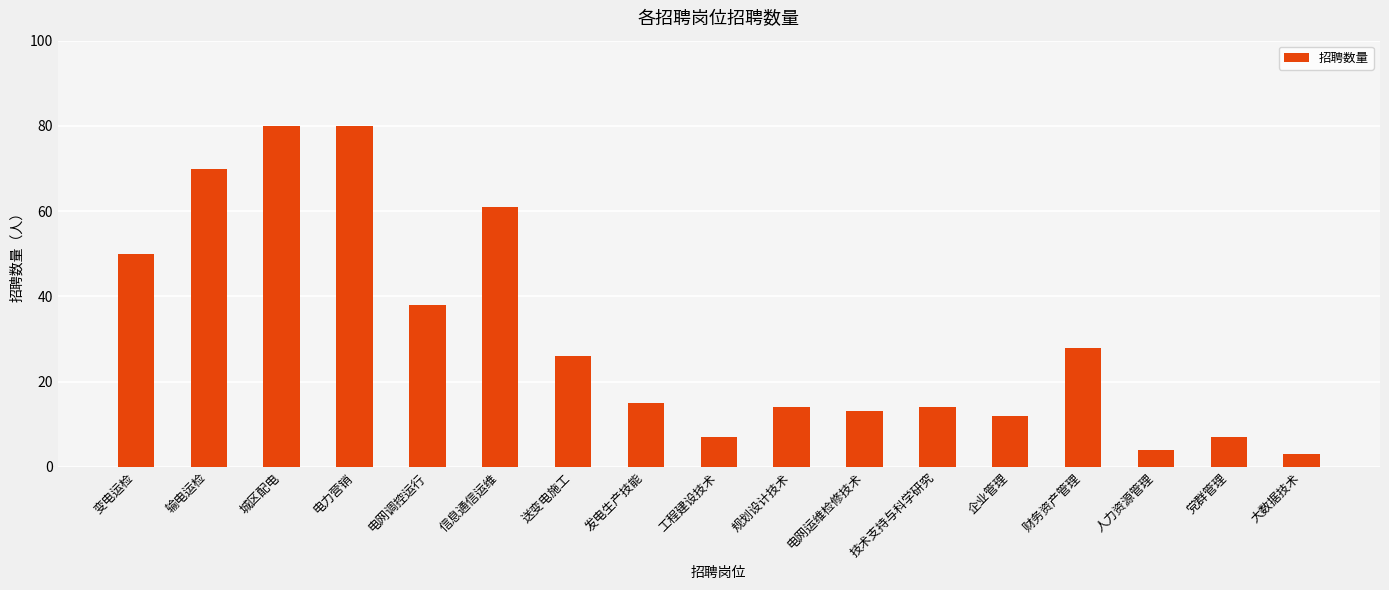

How many values are below 15?

8